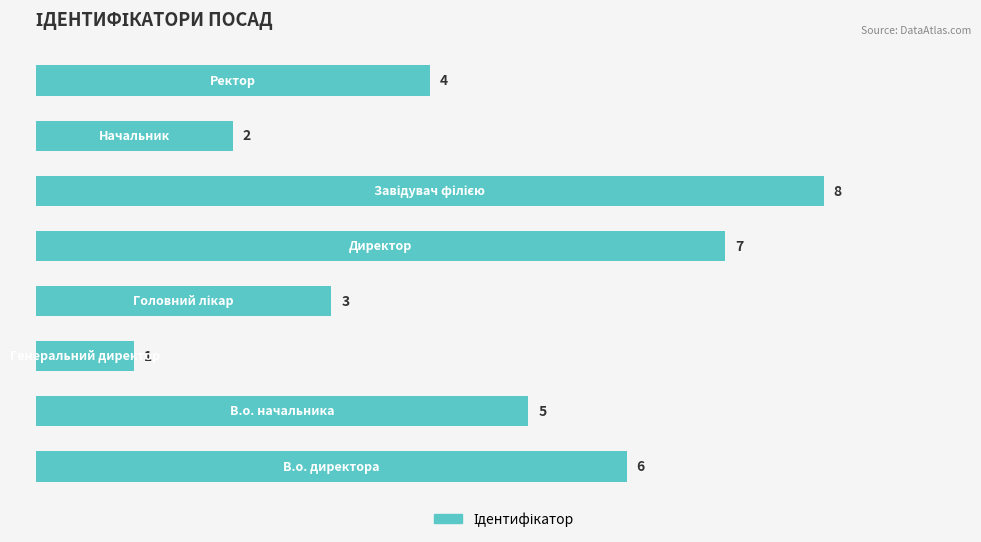

Reading bottom to top, what are all the values shown in this chart?

6	5	1	3	7	8	2	4